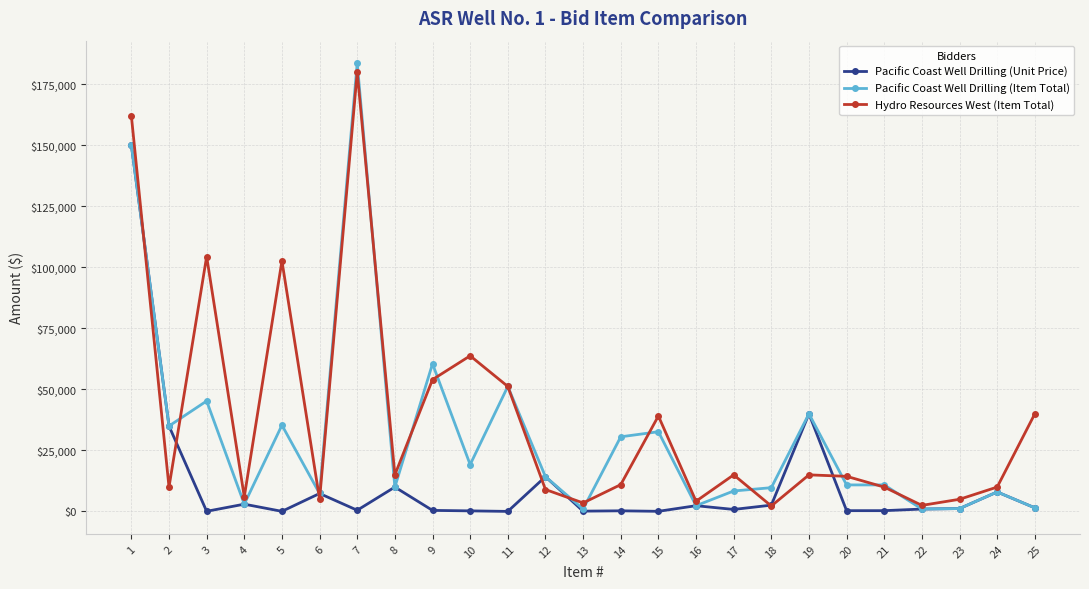

Rank the series by their average value, from lowest to highest.

Pacific Coast Well Drilling (Unit Price), Pacific Coast Well Drilling (Item Total), Hydro Resources West (Item Total)